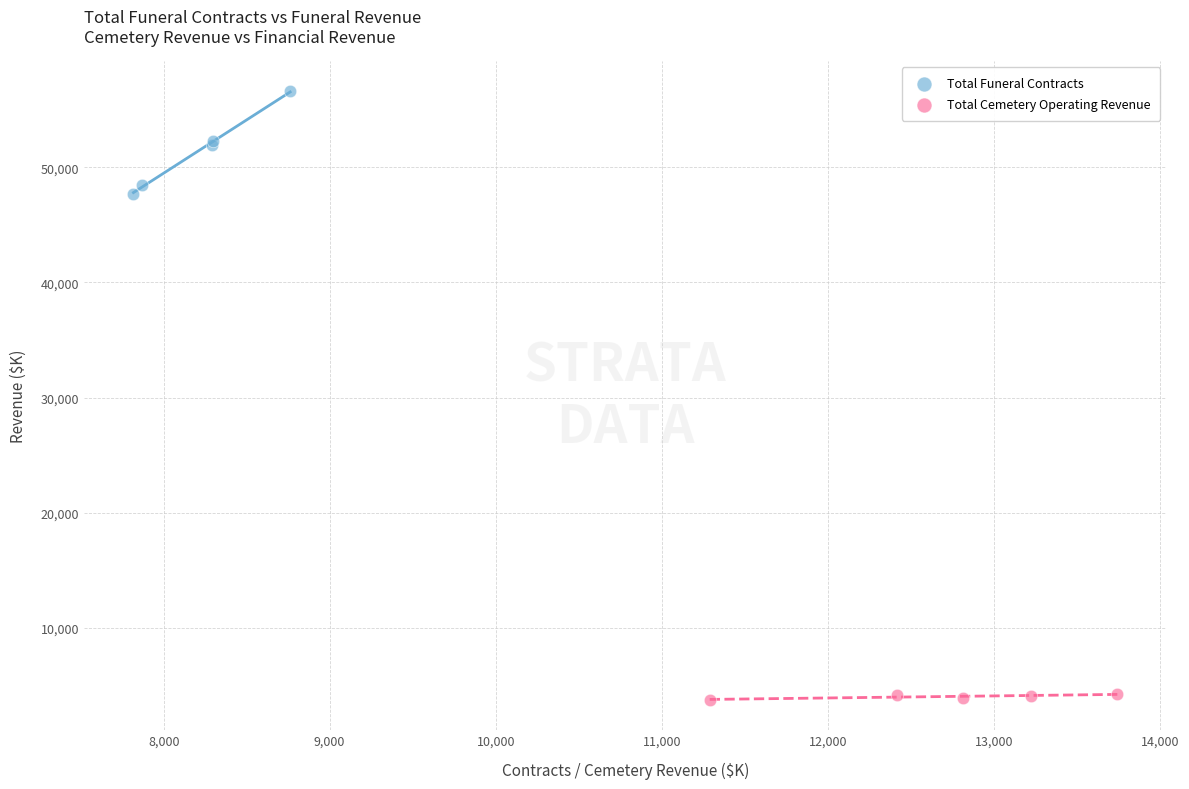

Which series contains the lowest Y value?

Total Cemetery Operating Revenue